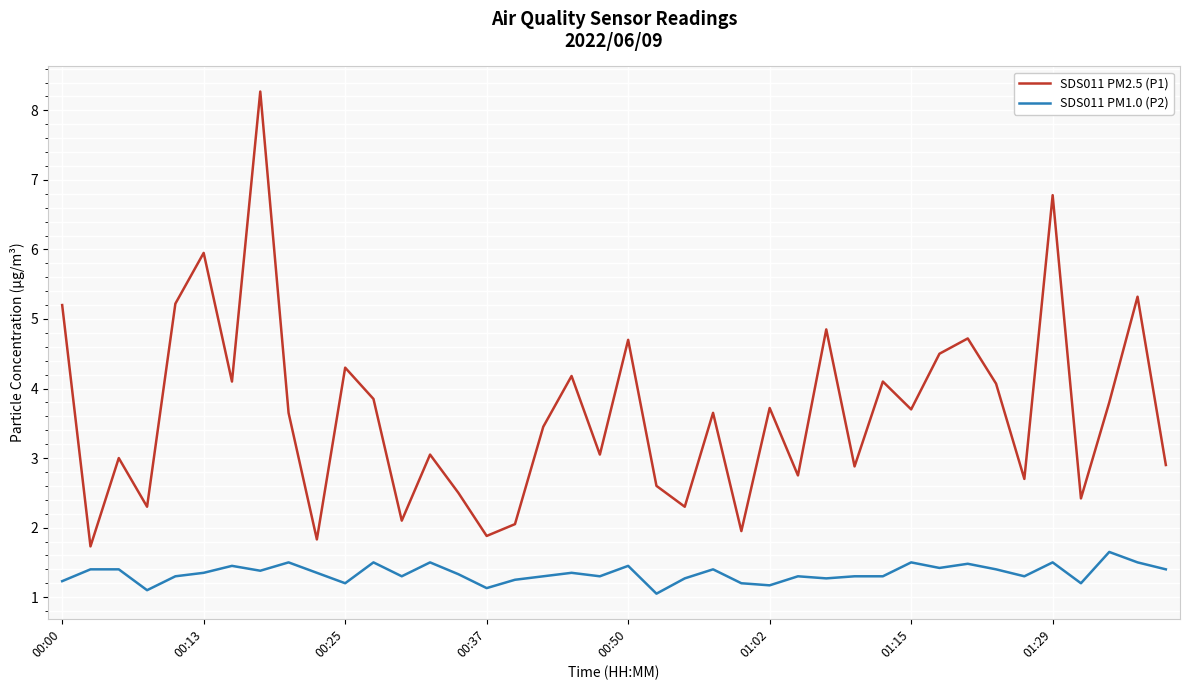

Which series has the largest range (max minus min)?

SDS011 PM2.5 (P1)